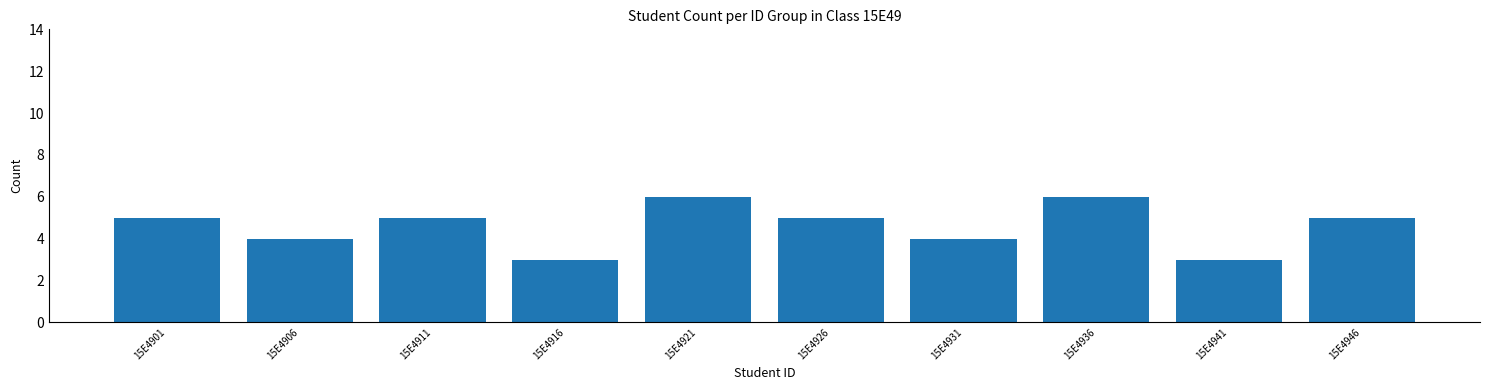

Reading right to left, transcribe all the data shown in this chart.

15E4946=5	15E4941=3	15E4936=6	15E4931=4	15E4926=5	15E4921=6	15E4916=3	15E4911=5	15E4906=4	15E4901=5